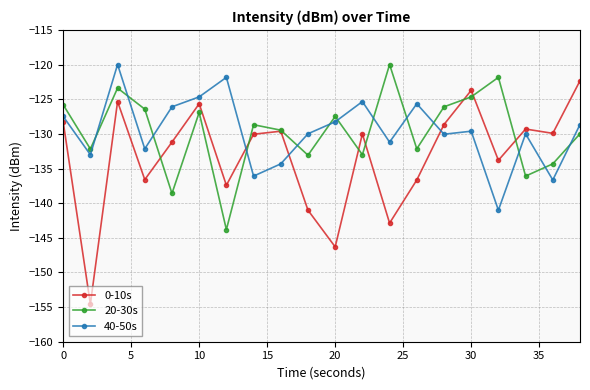

How many times do 40-50s and 0-10s cross each other?

3